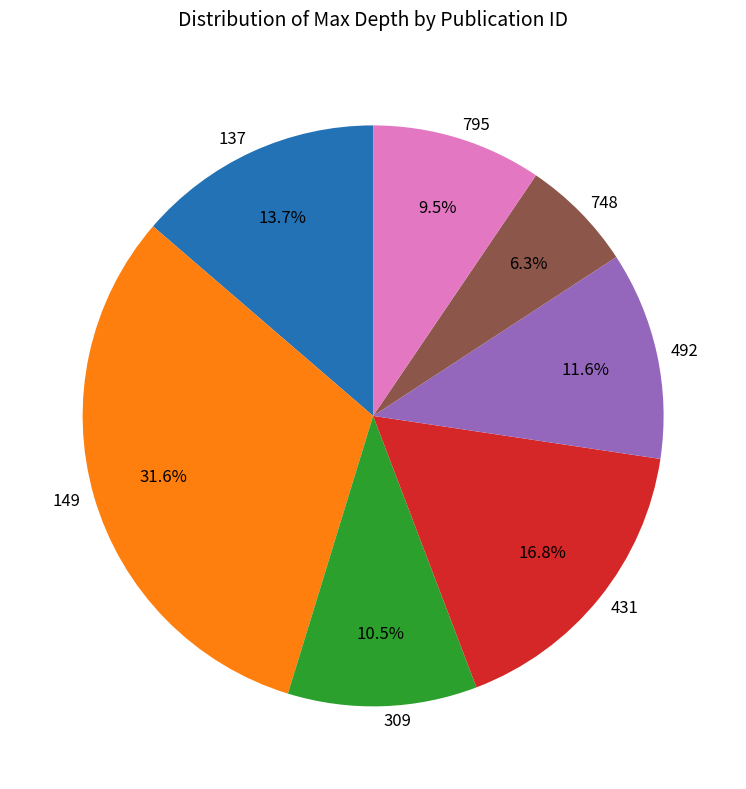

Is there any slice that represents more than half of the pie?

No